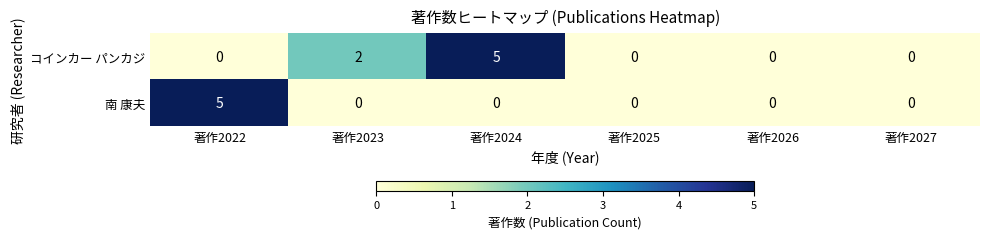

What is the spread (max minus min) of values at 著作2022?

5